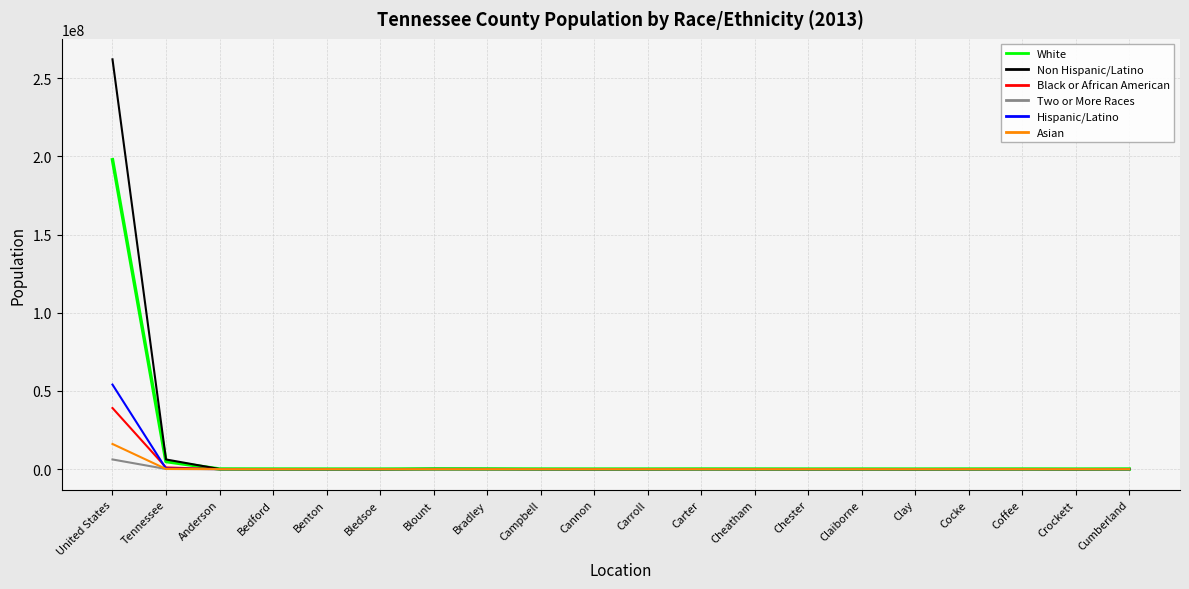

What is the total value across all series at United States?

575325363